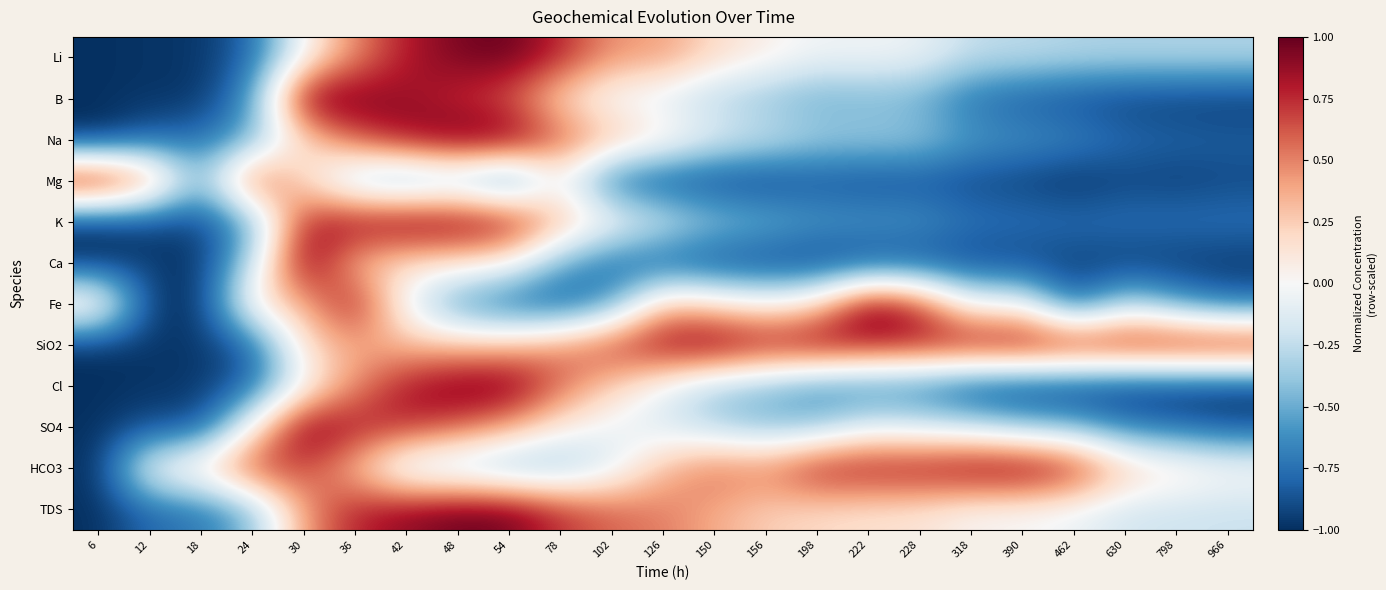

Count the number of data series in this chart.

12